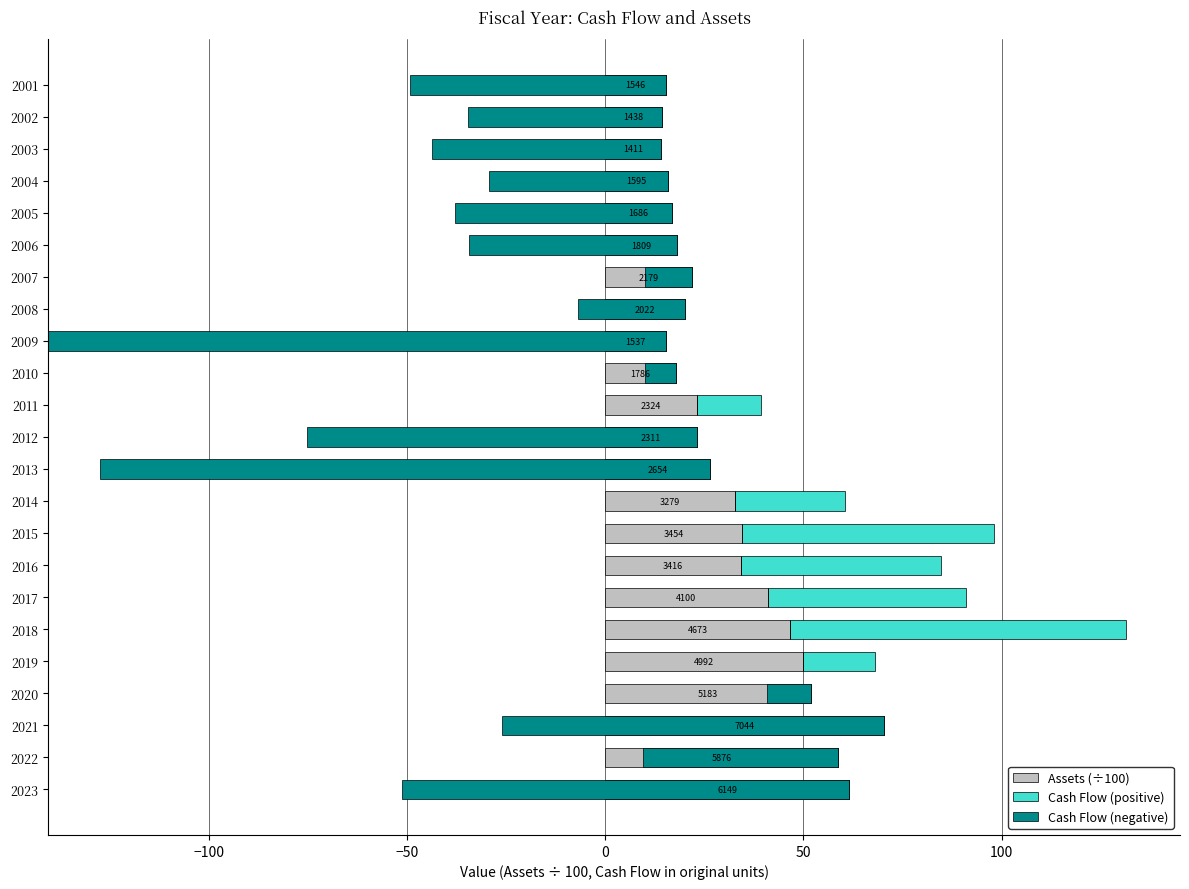

Between 2003 and 2007, which is larger?

2007